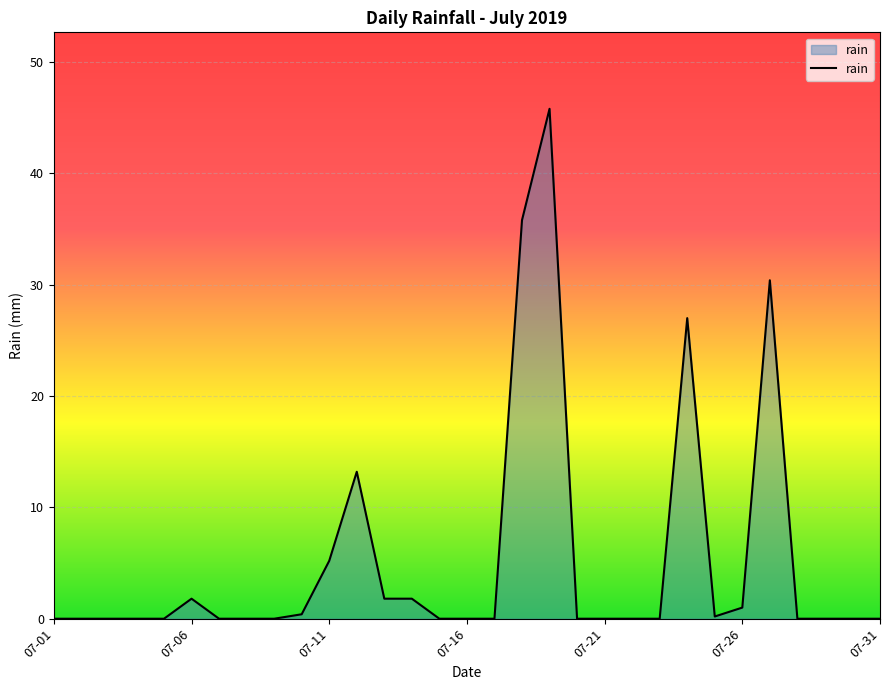

How many distinct data groups are displayed?

1